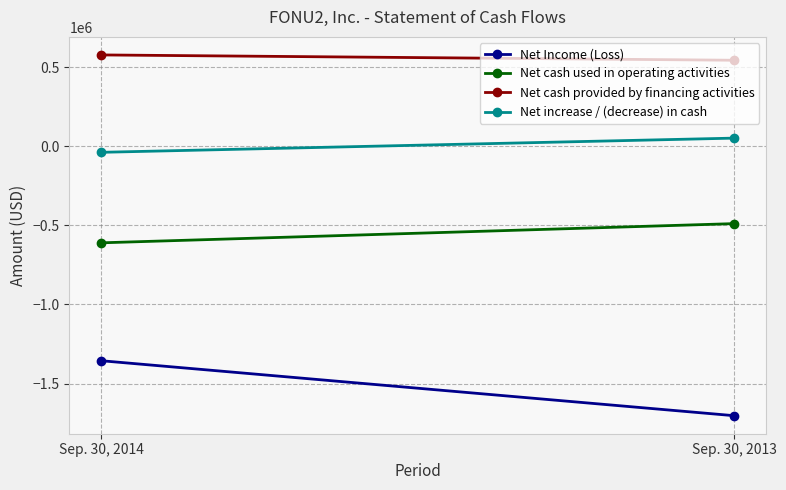

Is the value of Net cash used in operating activities at Sep. 30, 2014 greater than the value of Net cash provided by financing activities at Sep. 30, 2014?

No